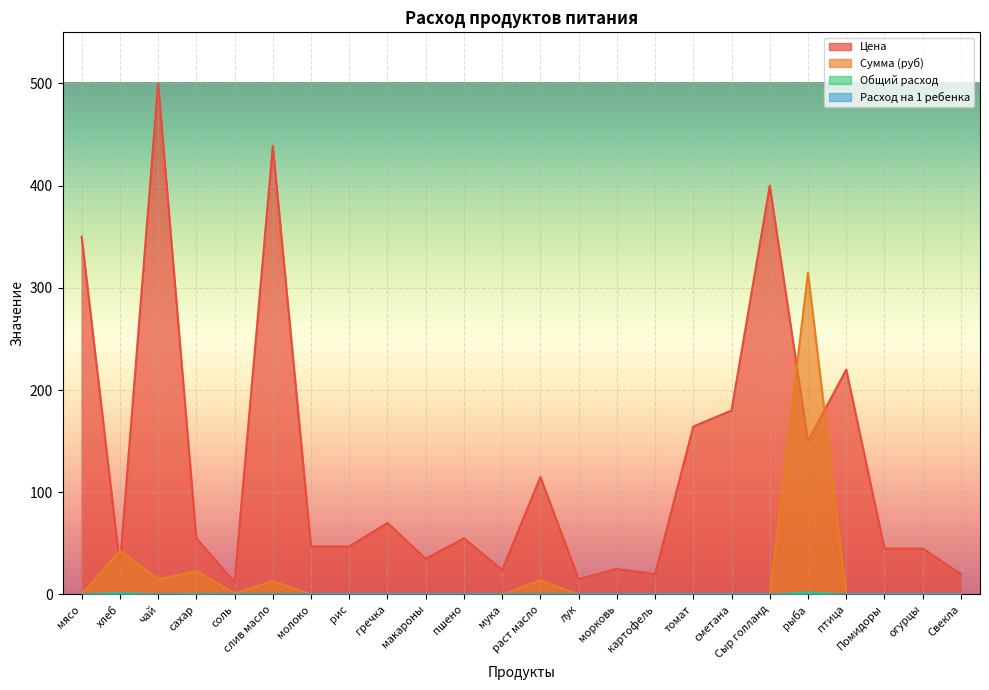

Is the value of Общий расход at раст масло greater than the value of Расход на 1 ребенка at лук?

Yes